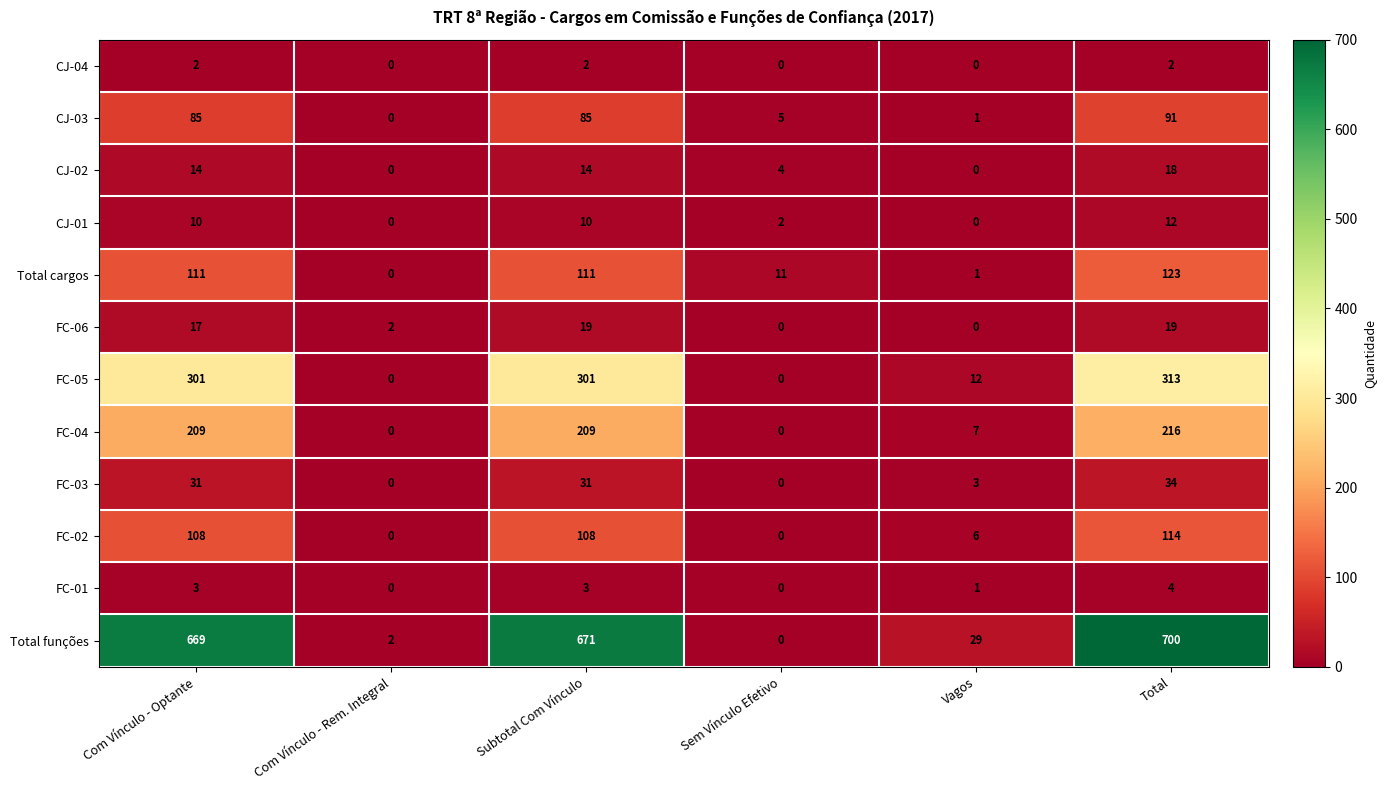

How many data points does each series have?

6